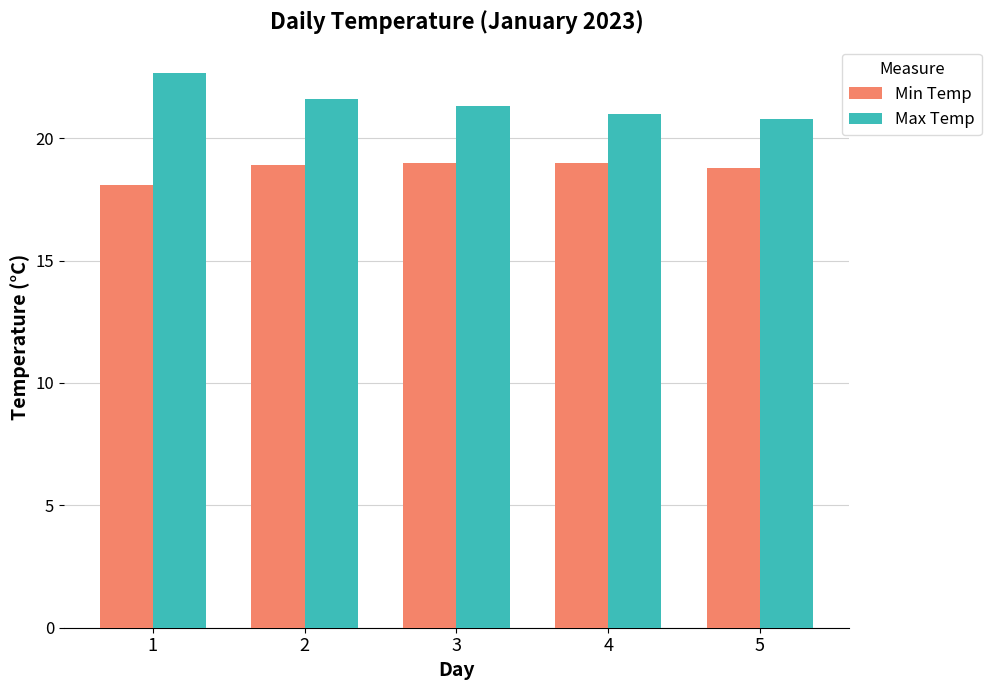

Count the number of data series in this chart.

2